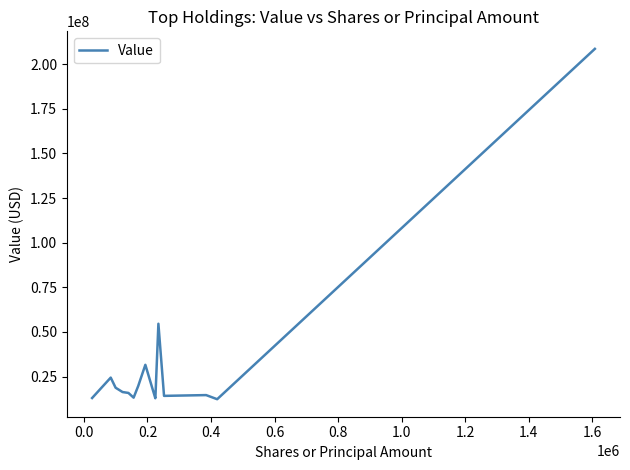

What is the difference between the maximum and minimum values?

196340000